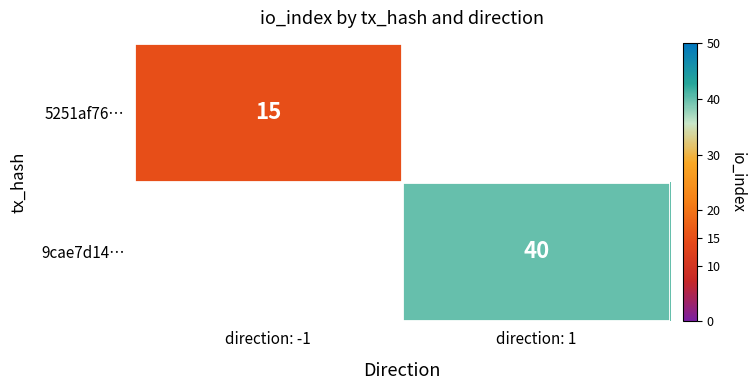

True or false: 9cae7d14… has a value of 21 at direction: 1.

False